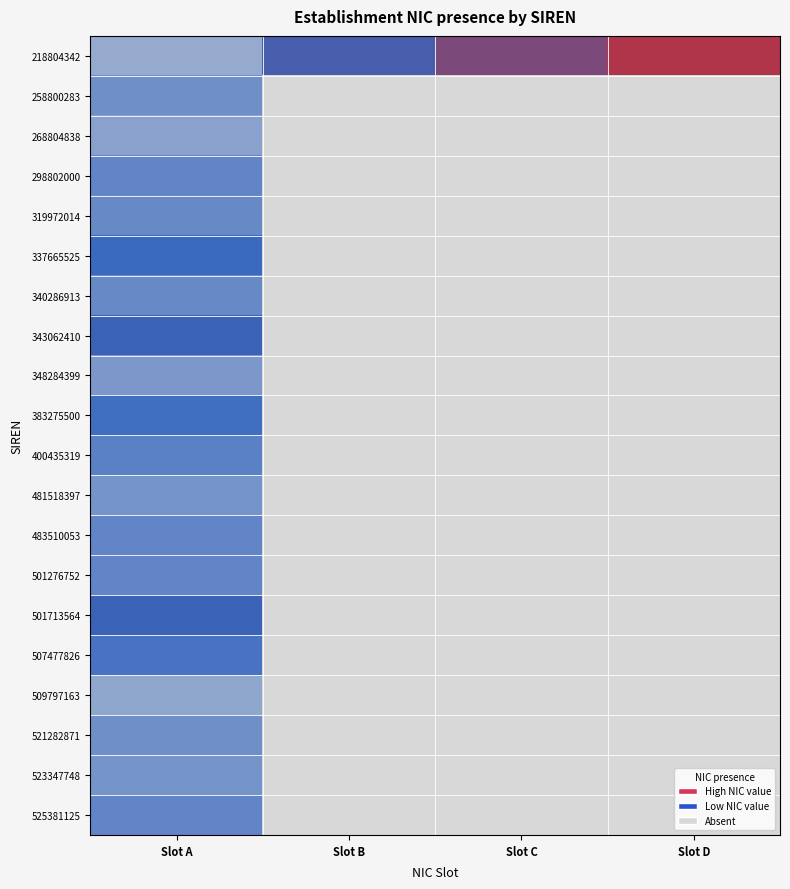

Between Slot B and Slot C, which series saw the biggest shift?

218804342